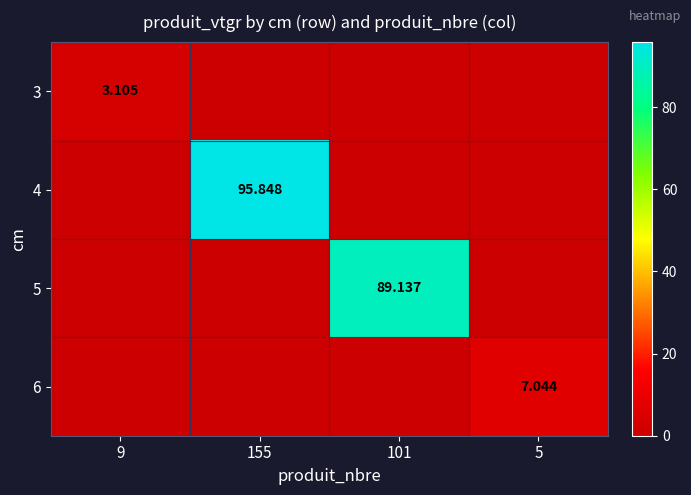

Rank the series by their maximum value, from lowest to highest.

3, 6, 5, 4